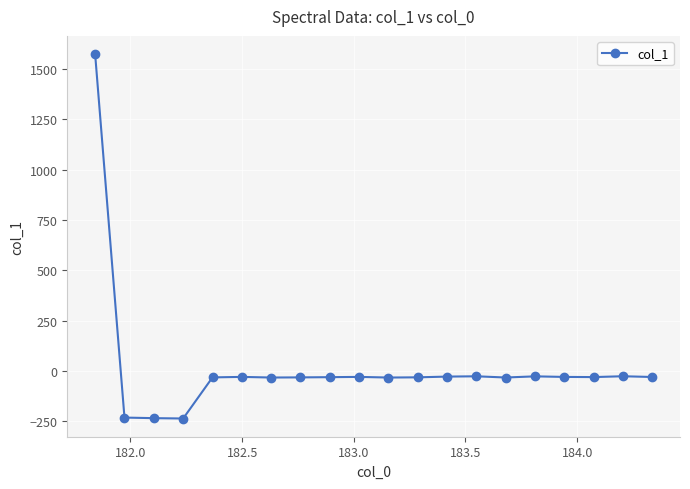

What is the value of the 2nd point from the left?

-232.2